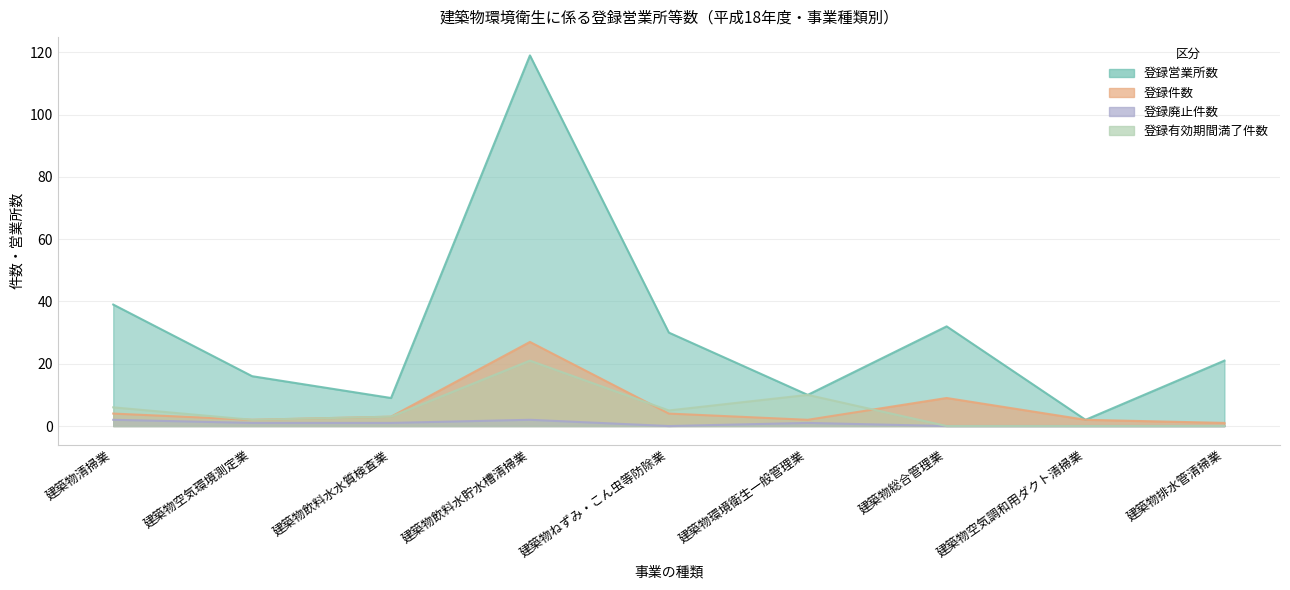

Reading right to left, what are all the values shown in this chart?

登録営業所数: 建築物排水管清掃業=21	建築物空気調和用ダクト清掃業=2	建築物総合管理業=32	建築物環境衛生一般管理業=10	建築物ねずみ・こん虫等防除業=30	建築物飲料水貯水槽清掃業=119	建築物飲料水水質検査業=9	建築物空気環境測定業=16	建築物清掃業=39
登録件数: 建築物排水管清掃業=1	建築物空気調和用ダクト清掃業=2	建築物総合管理業=9	建築物環境衛生一般管理業=2	建築物ねずみ・こん虫等防除業=4	建築物飲料水貯水槽清掃業=27	建築物飲料水水質検査業=3	建築物空気環境測定業=2	建築物清掃業=4
登録廃止件数: 建築物排水管清掃業=0	建築物空気調和用ダクト清掃業=0	建築物総合管理業=0	建築物環境衛生一般管理業=1	建築物ねずみ・こん虫等防除業=0	建築物飲料水貯水槽清掃業=2	建築物飲料水水質検査業=1	建築物空気環境測定業=1	建築物清掃業=2
登録有効期間満了件数: 建築物排水管清掃業=0	建築物空気調和用ダクト清掃業=0	建築物総合管理業=0	建築物環境衛生一般管理業=10	建築物ねずみ・こん虫等防除業=5	建築物飲料水貯水槽清掃業=21	建築物飲料水水質検査業=3	建築物空気環境測定業=2	建築物清掃業=6